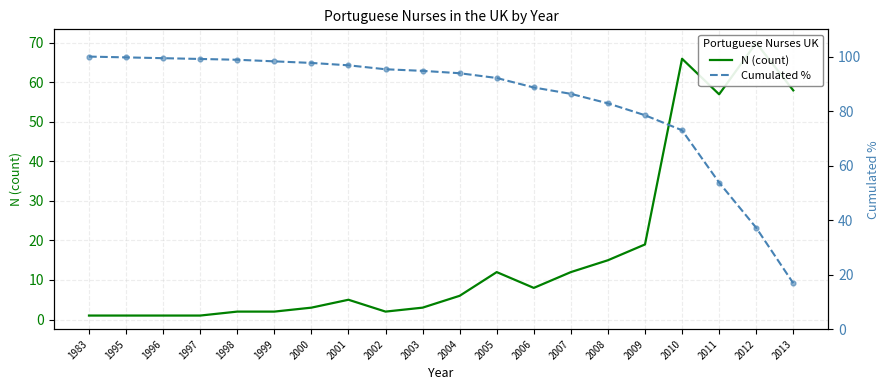

What is the total value across all series at 2001?

101.8